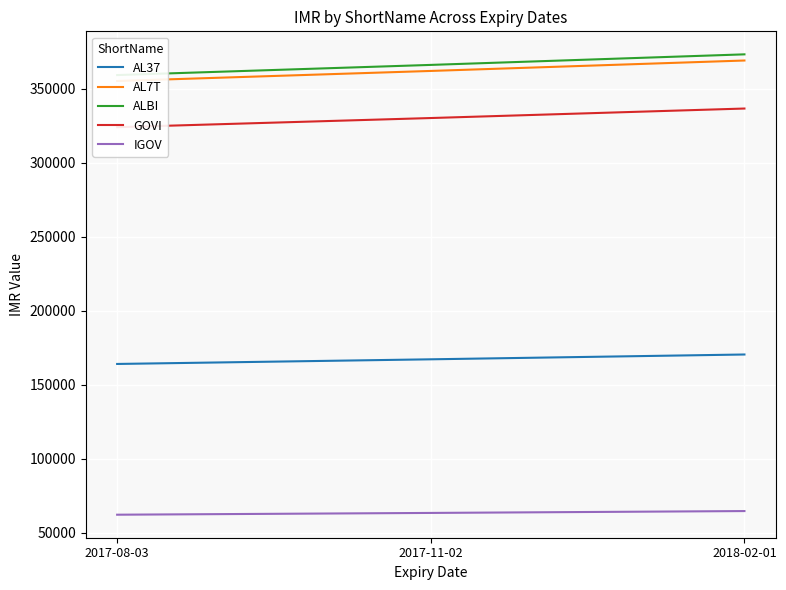

Reading left to right, what are all the values shown in this chart?

AL37: 2017-08-03=163900	2017-11-02=167040	2018-02-01=170290
AL7T: 2017-08-03=355090	2017-11-02=361890	2018-02-01=368940
ALBI: 2017-08-03=359100	2017-11-02=365970	2018-02-01=373100
GOVI: 2017-08-03=323870	2017-11-02=330070	2018-02-01=336490
IGOV: 2017-08-03=62040	2017-11-02=63240	2018-02-01=64500